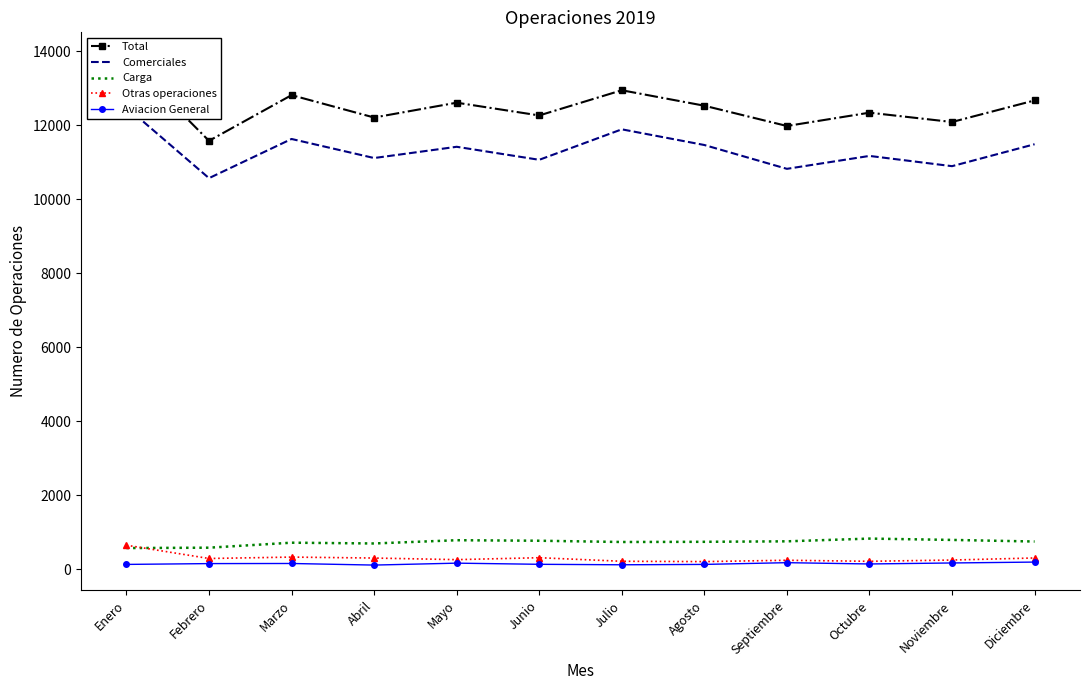

What is the minimum value for Total?

11575